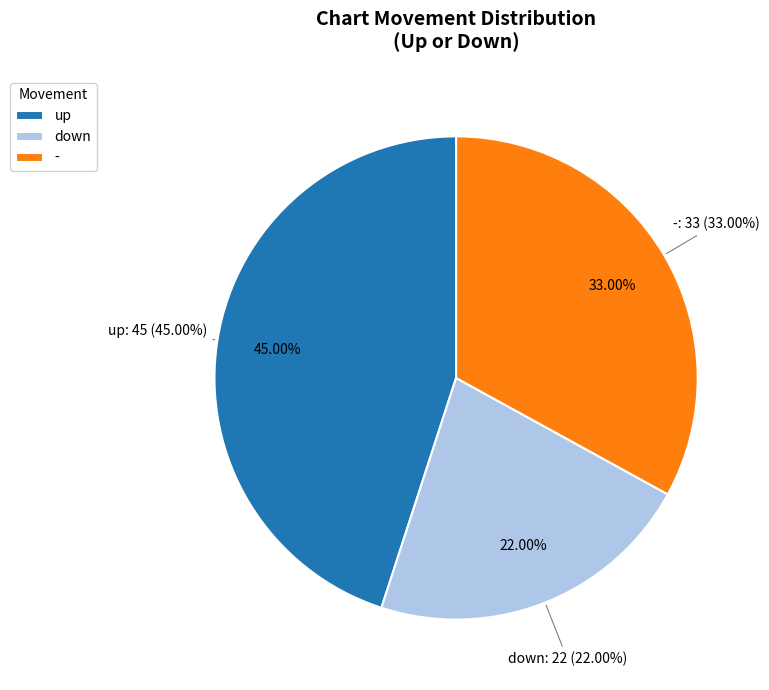

To the nearest percent, what is the difference between the largest and smallest slice percentages?

23%